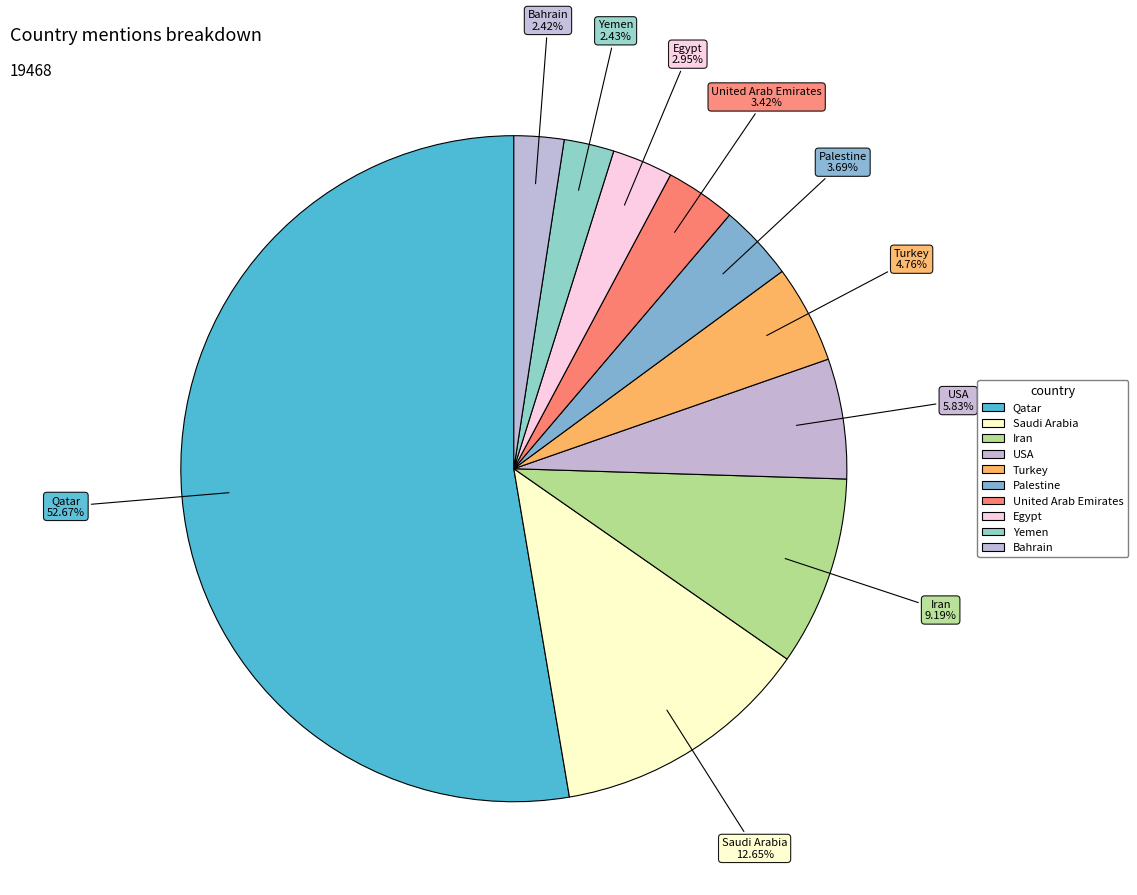

How many slices are in this pie chart?

10